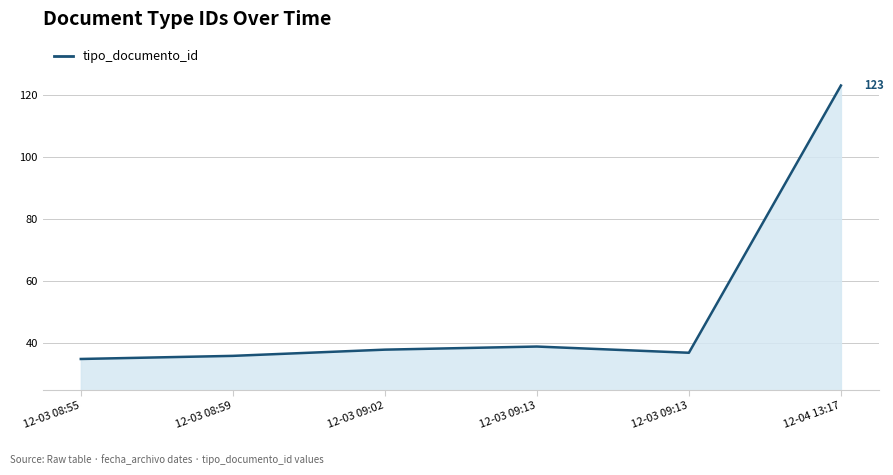

Is it true that the value at 12-03 09:02 is 57?

False